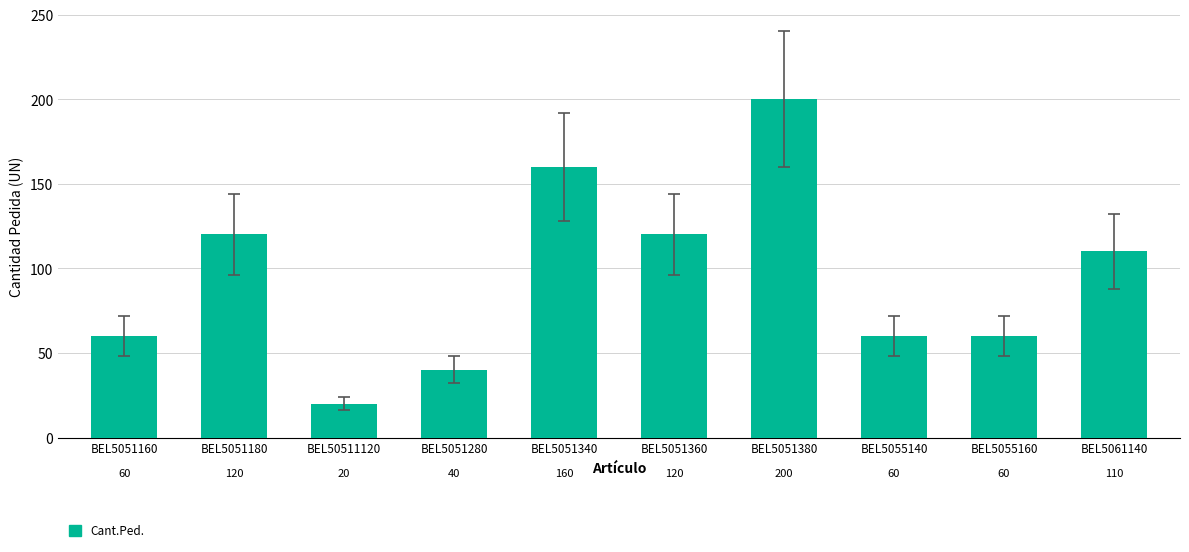

What position from the left is BEL5051160?

1